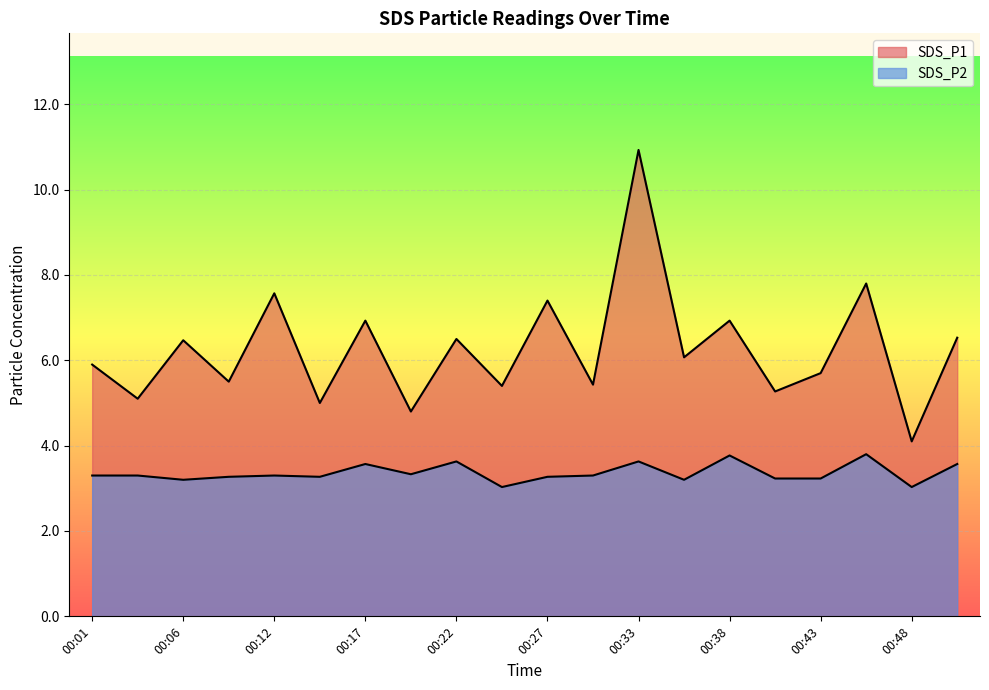

Reading left to right, extract all data points from this chart.

SDS_P1: 00:01=5.9	00:04=5.1	00:06=6.5	00:09=5.5	00:12=7.6	00:14=5.0	00:17=6.9	00:19=4.8	00:22=6.5	00:25=5.4	00:27=7.4	00:30=5.4	00:33=10.9	00:35=6.1	00:38=6.9	00:40=5.3	00:43=5.7	00:46=7.8	00:48=4.1	00:51=6.5
SDS_P2: 00:01=3.3	00:04=3.3	00:06=3.2	00:09=3.3	00:12=3.3	00:14=3.3	00:17=3.6	00:19=3.3	00:22=3.6	00:25=3.0	00:27=3.3	00:30=3.3	00:33=3.6	00:35=3.2	00:38=3.8	00:40=3.2	00:43=3.2	00:46=3.8	00:48=3.0	00:51=3.6